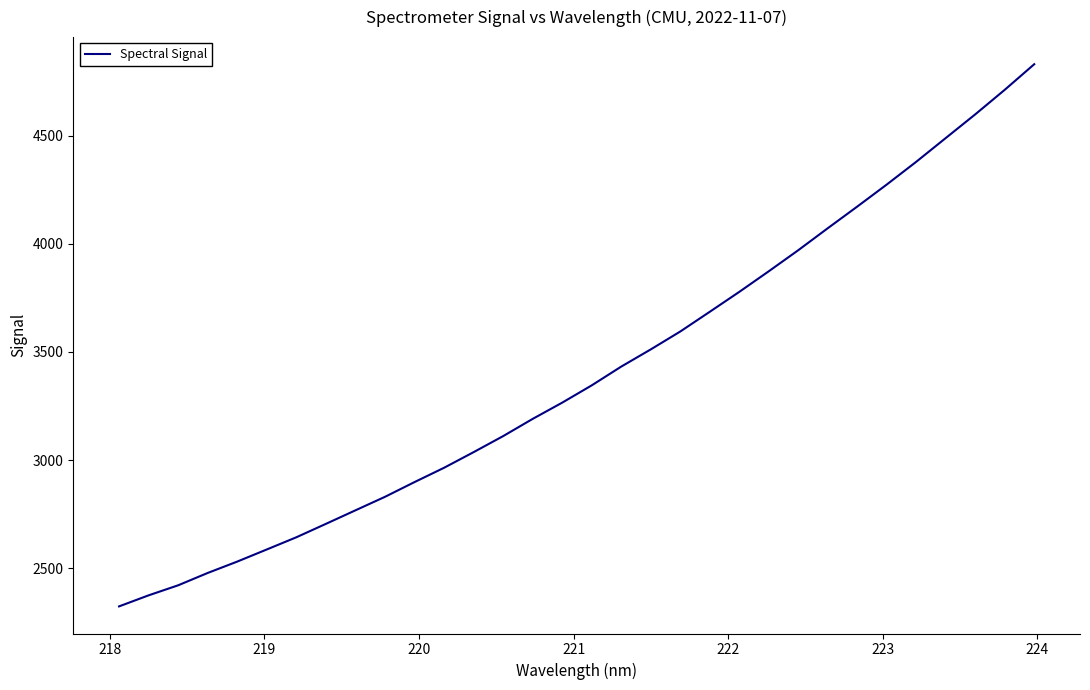

Does the chart display data point markers on the line(s)?

No